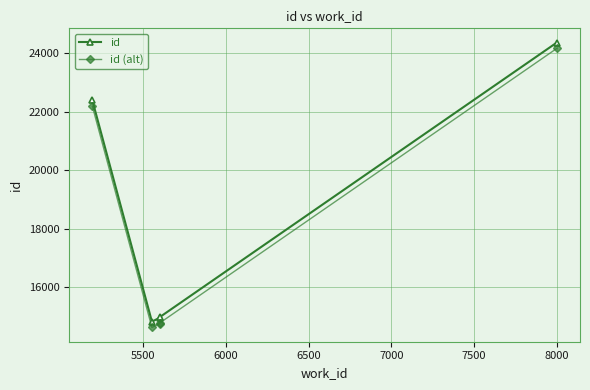

Which series has the widest spread of values?

id